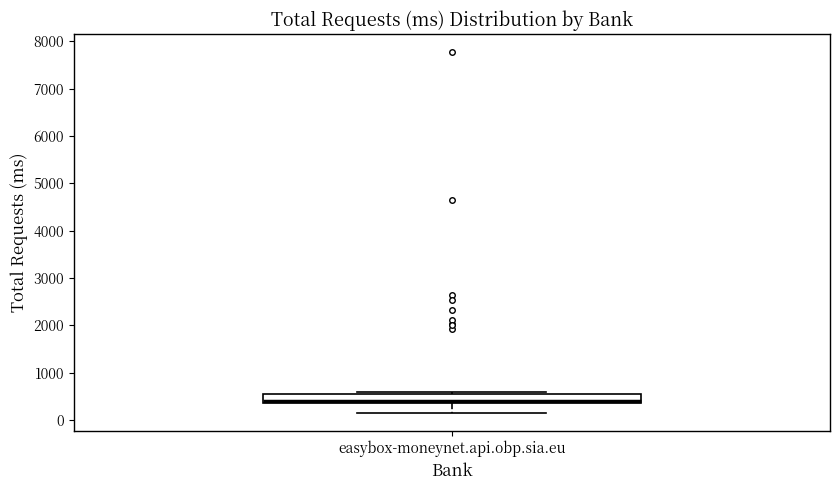

Transcribe this box plot: give where the median line is, the range the box spans, and where the two whiskers end, as read against the y-axis. The values are not printed on the chart, so give them approximately, as read against the axis.

median 400 (just above the box's lower edge), box 400 to 600, whiskers 200 to 600